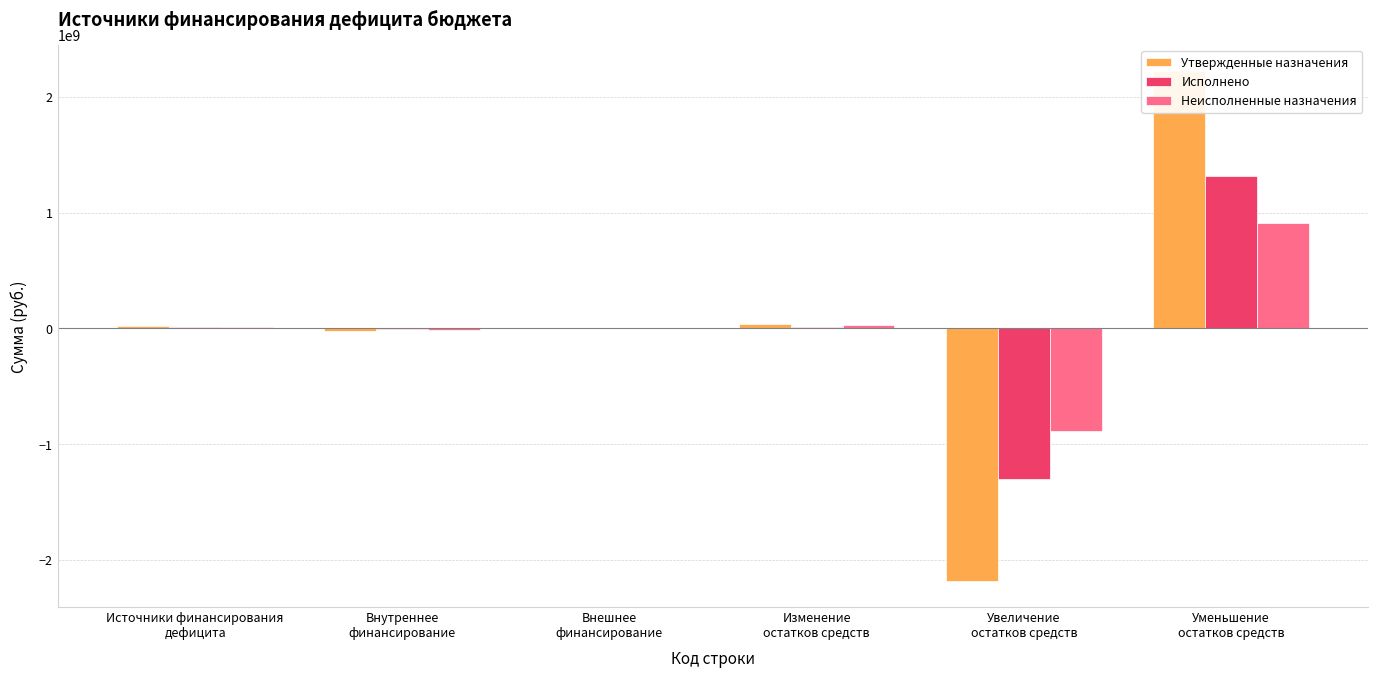

What value does the Исполнено series have at Источники финансирования
дефицита?

12221400.2